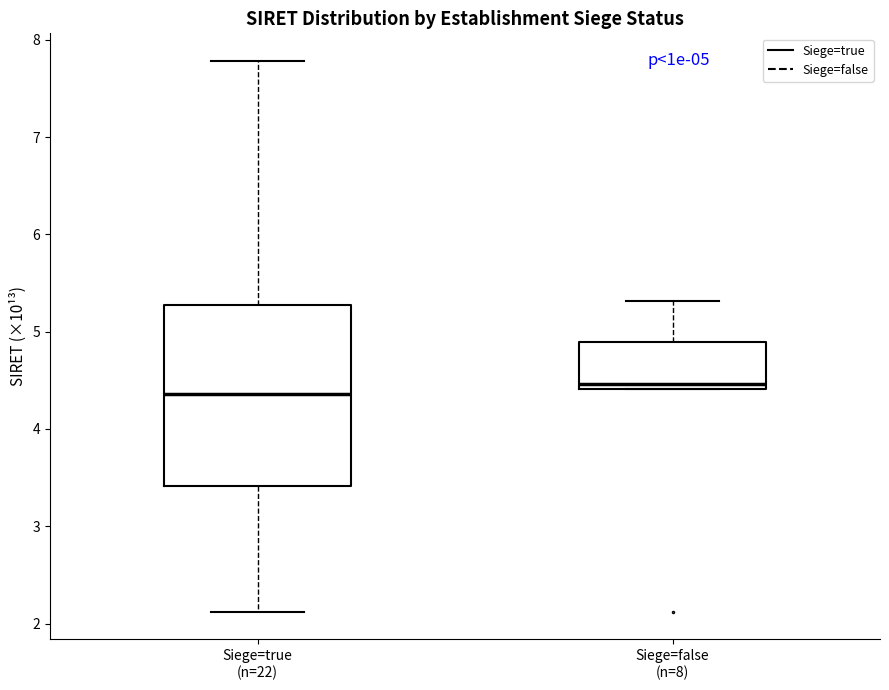

Comparing the boxes themselves (not the whiskers), which one is the tallest?

Siege=true (n=22)